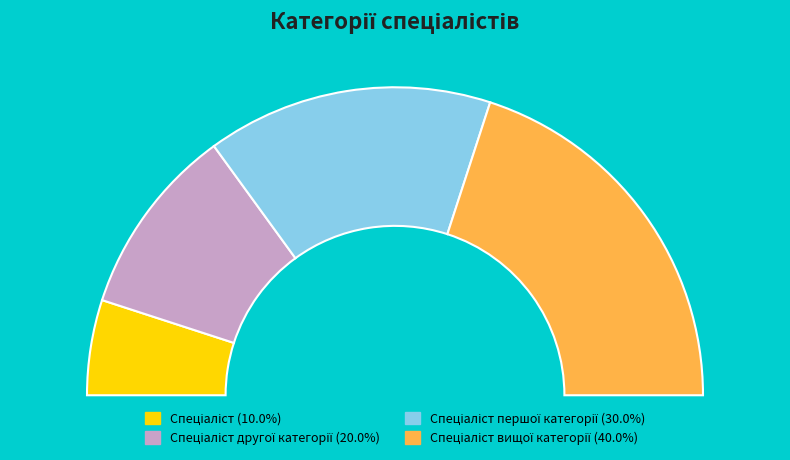

How much of the chart is everything except Спеціаліст другої категорії?

80.0%